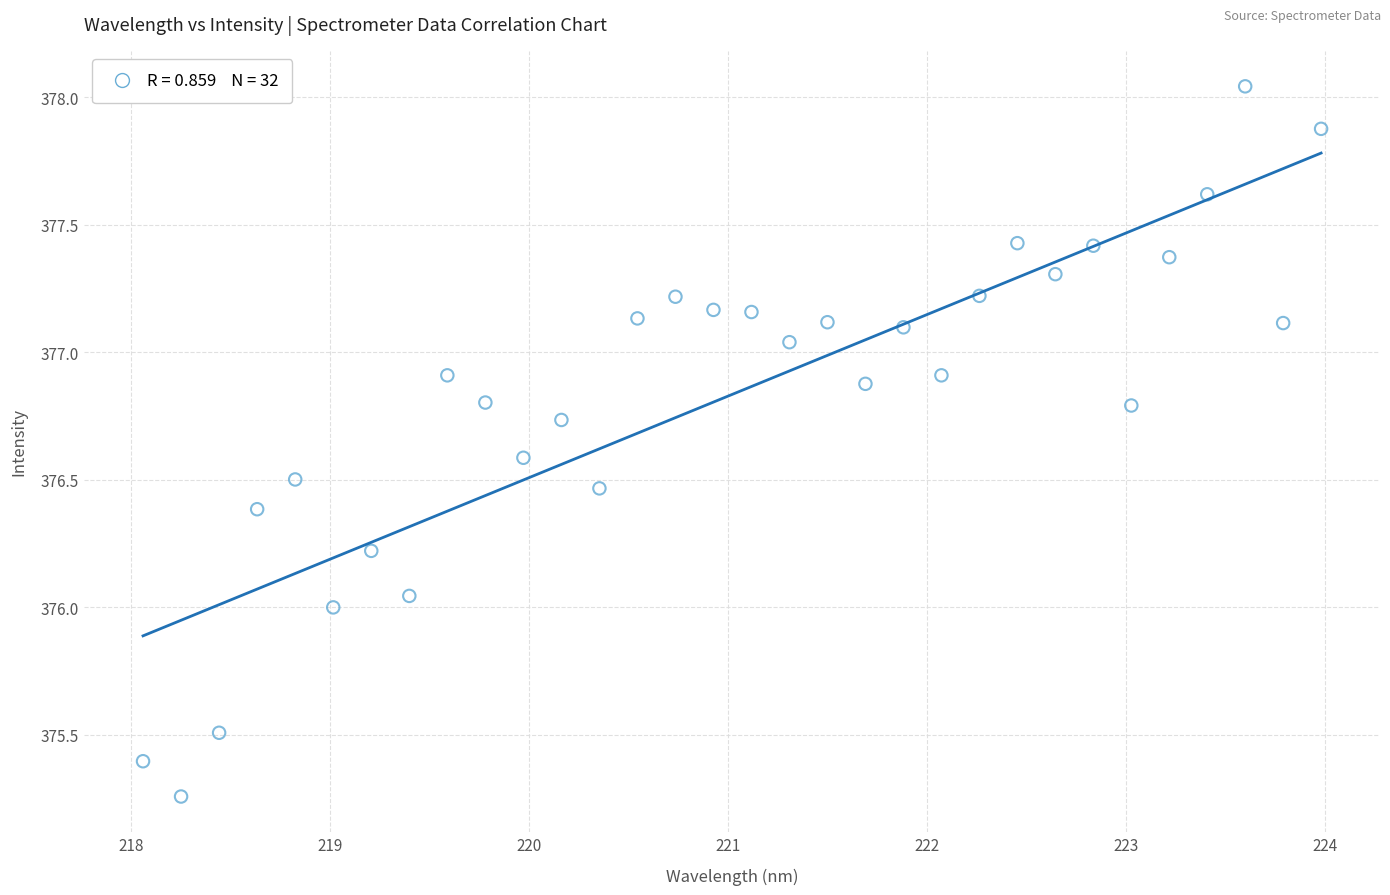

What is the range of X values (max minus min)?

5.9